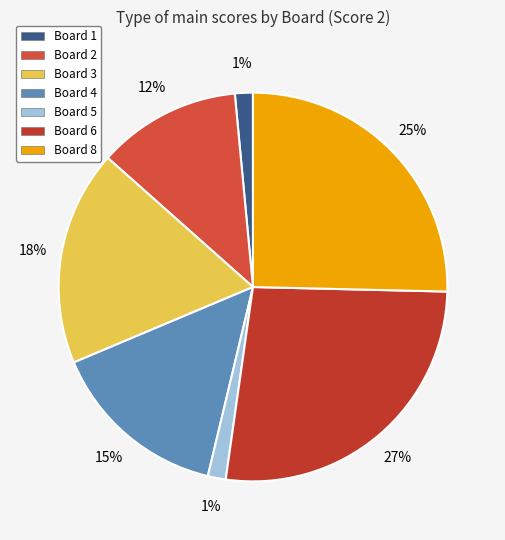

What percentage is the Board 6 slice, to the nearest percent?

27%